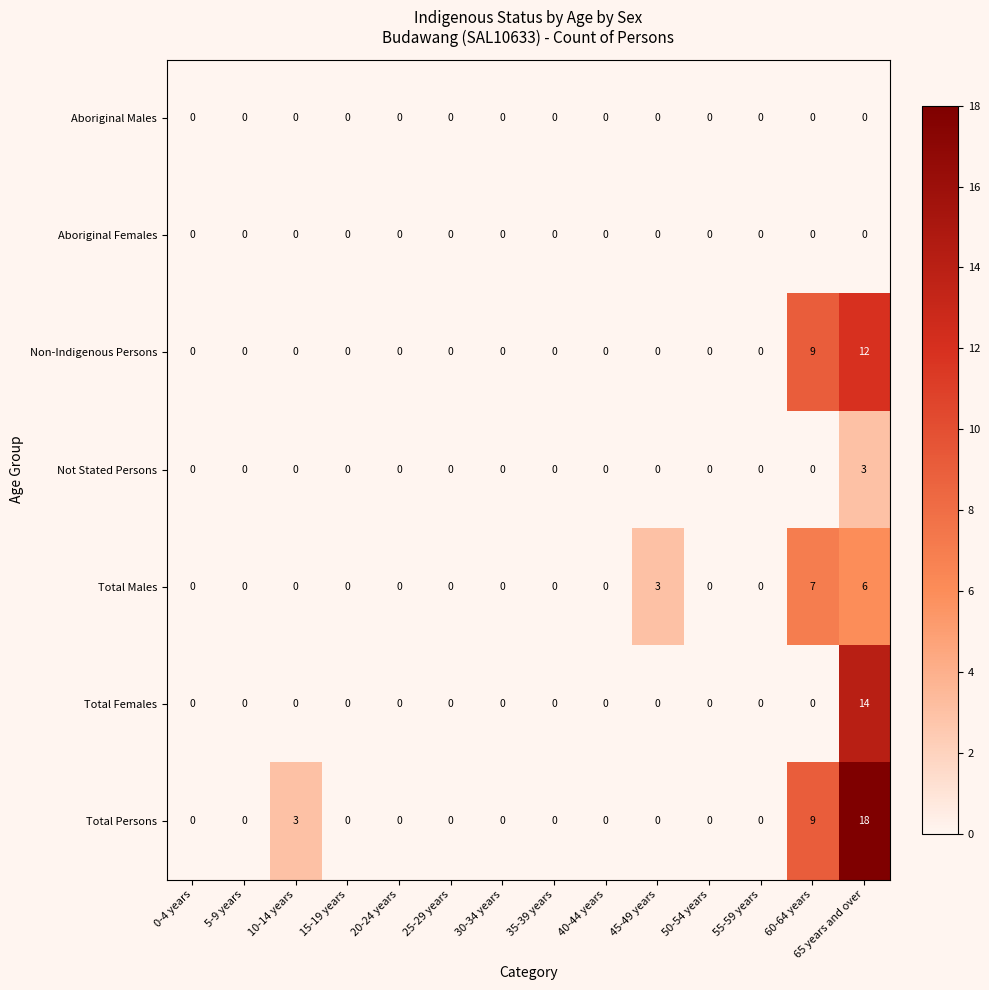

What is the sum of all Total Persons values?

30